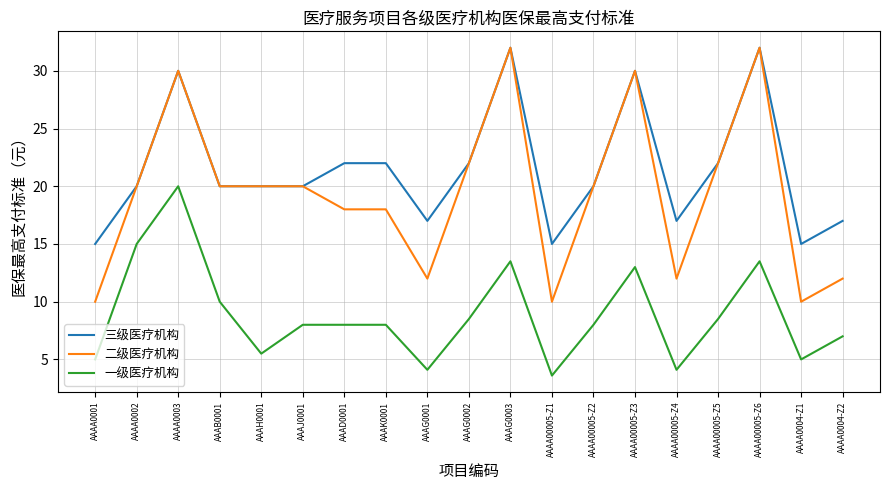

What is the difference between the maximum and minimum values in the 三级医疗机构 series?

17.0